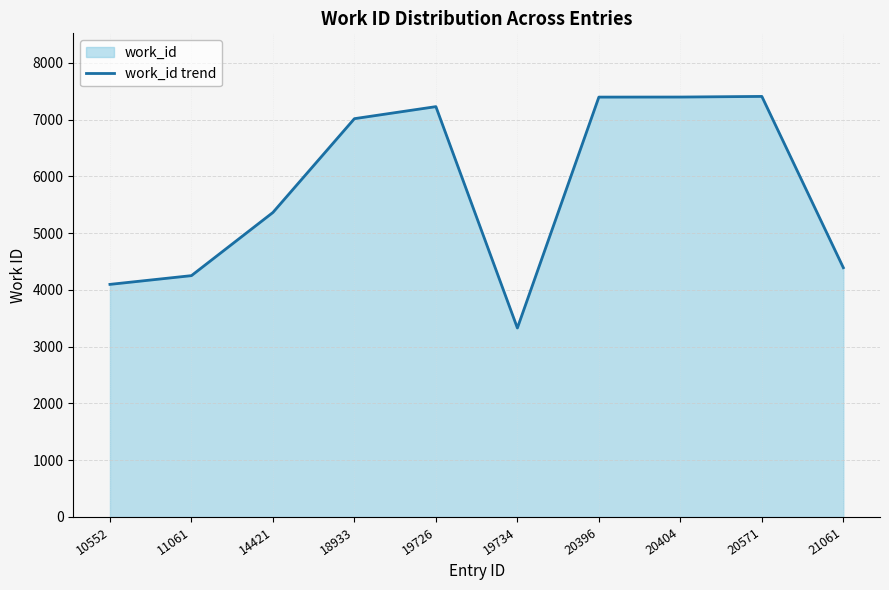

Reading left to right, list all the values displayed in this chart.

4099	4253	5366	7019	7231	3330	7399	7400	7411	4393